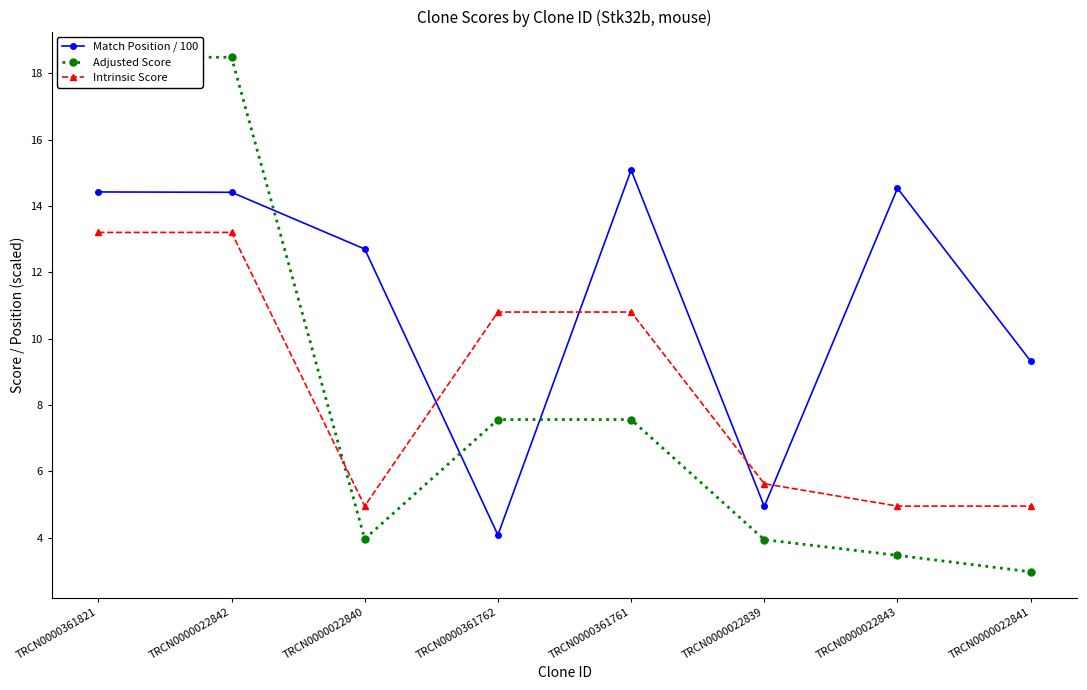

The value of Adjusted Score at TRCN0000022840 is 4.0. True or false?

True